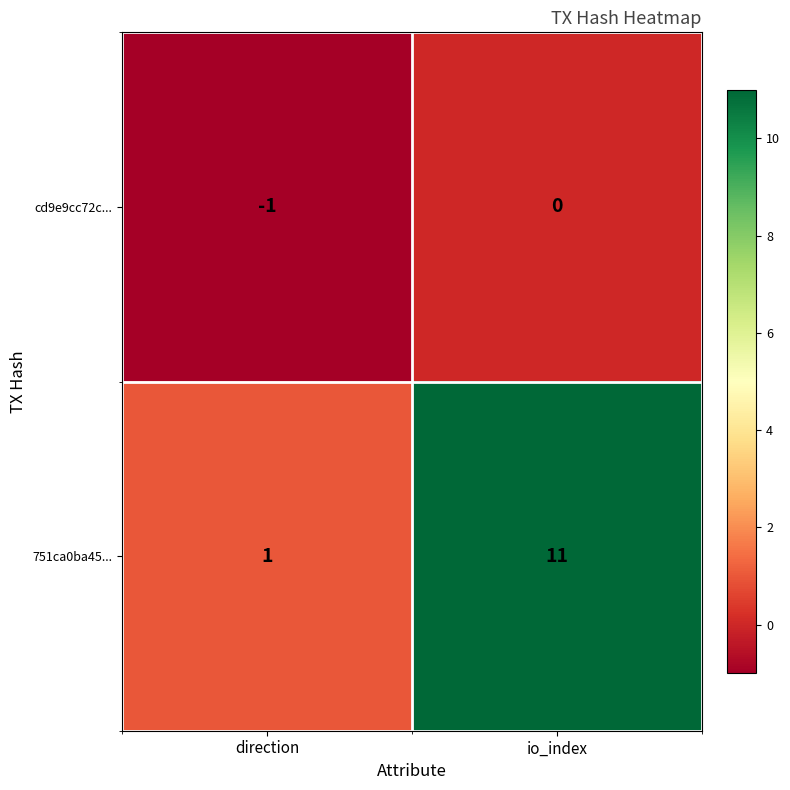

What is the approximate value of 751ca0ba45... at io_index, to the nearest 5?

10